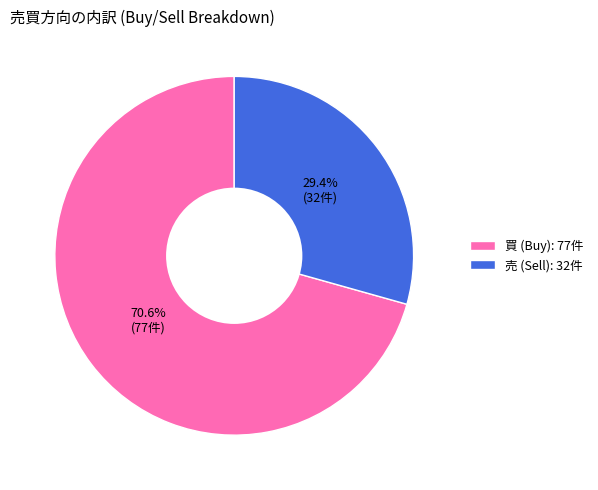

What percentage is the 売 slice, to the nearest percent?

29%